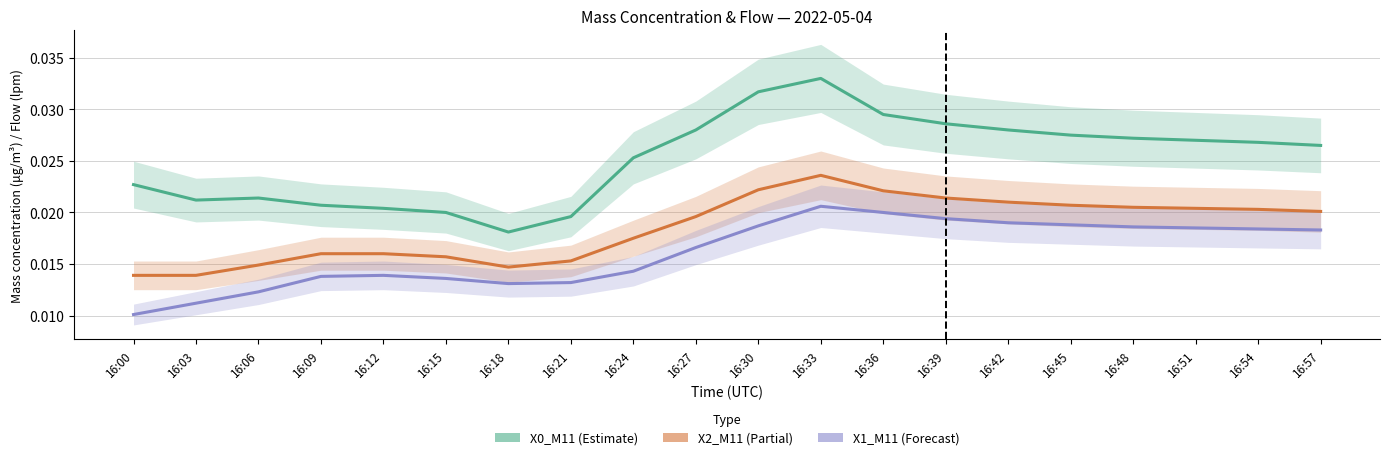

At which category does X2_M11 reach its first local valley?

16:18